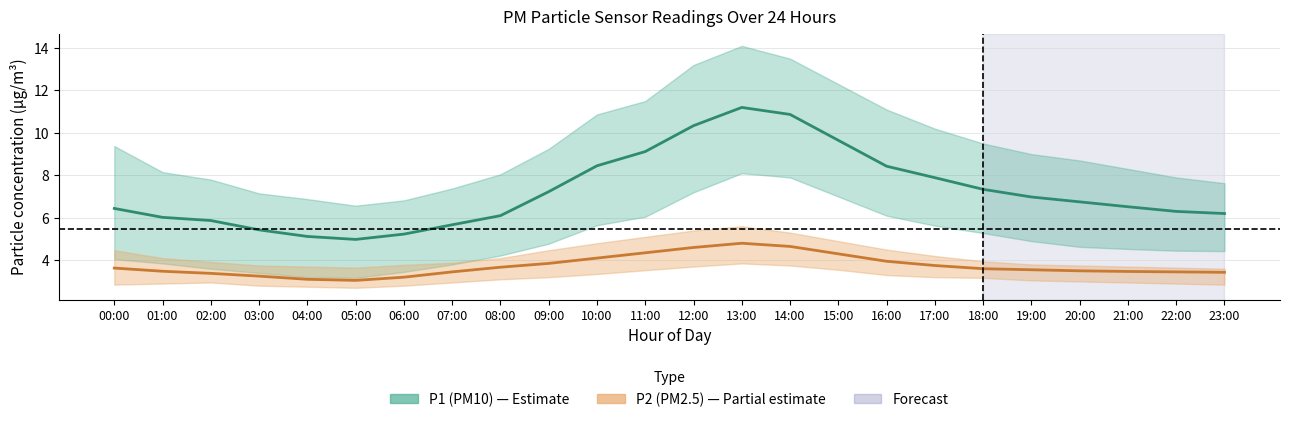

What is the highest value of the P2 (PM2.5) series?

4.8